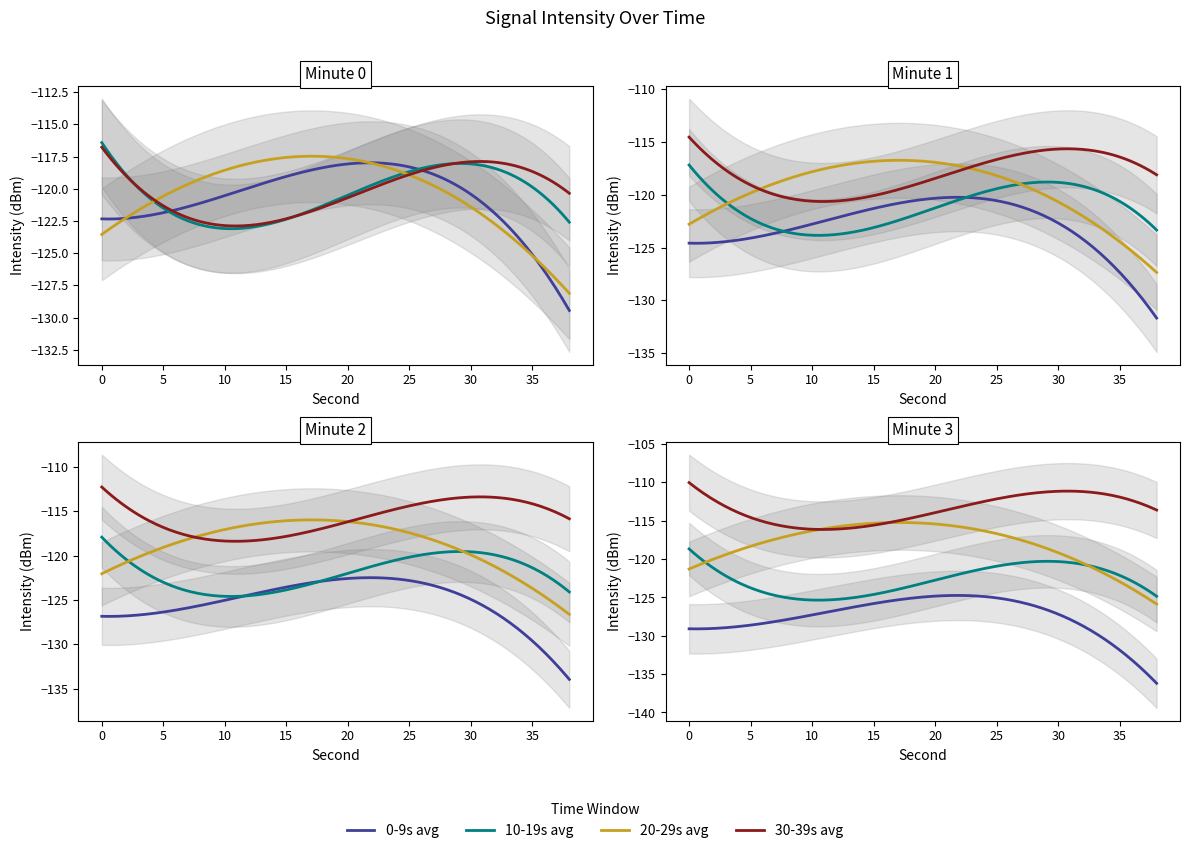

How many data points in 0-9s avg are above -120?

8